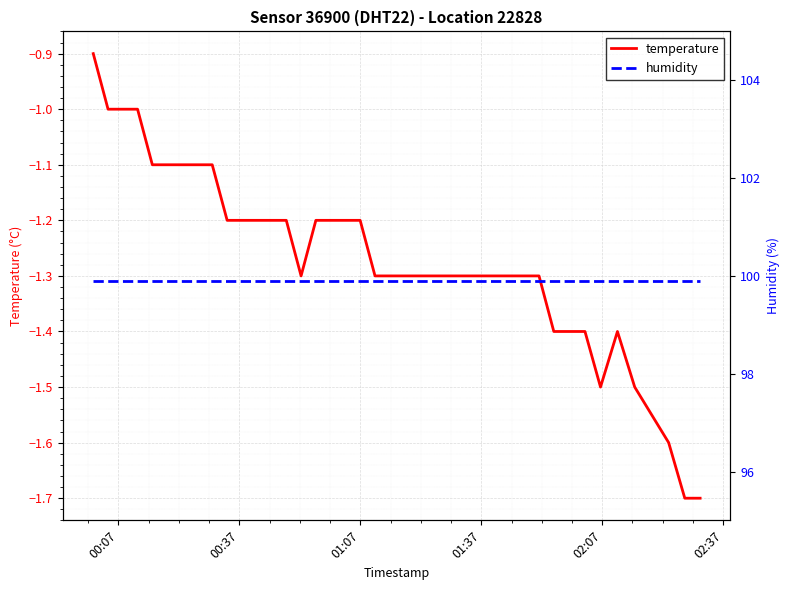

What are all the series names shown in the legend?

temperature, humidity